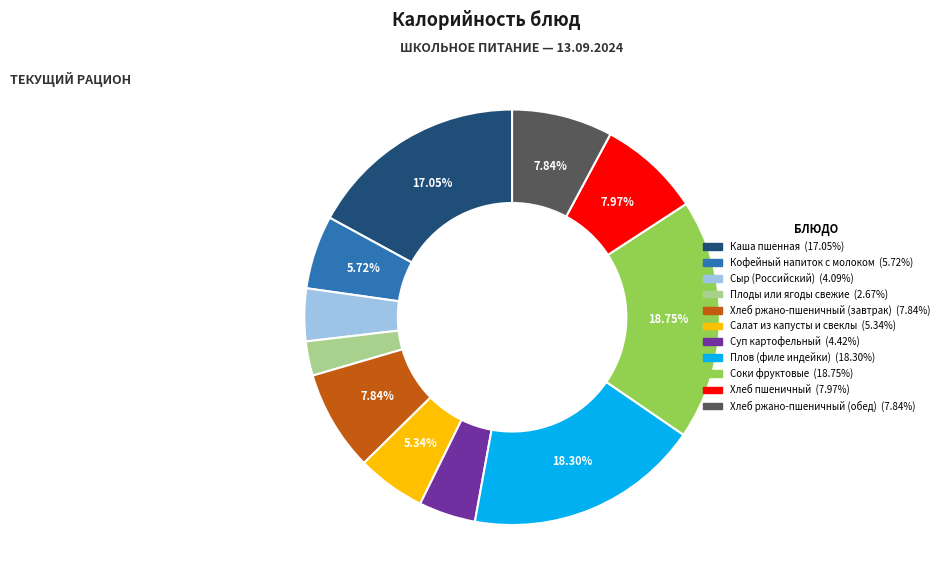

To the nearest percent, what is the average slice percentage?

9%